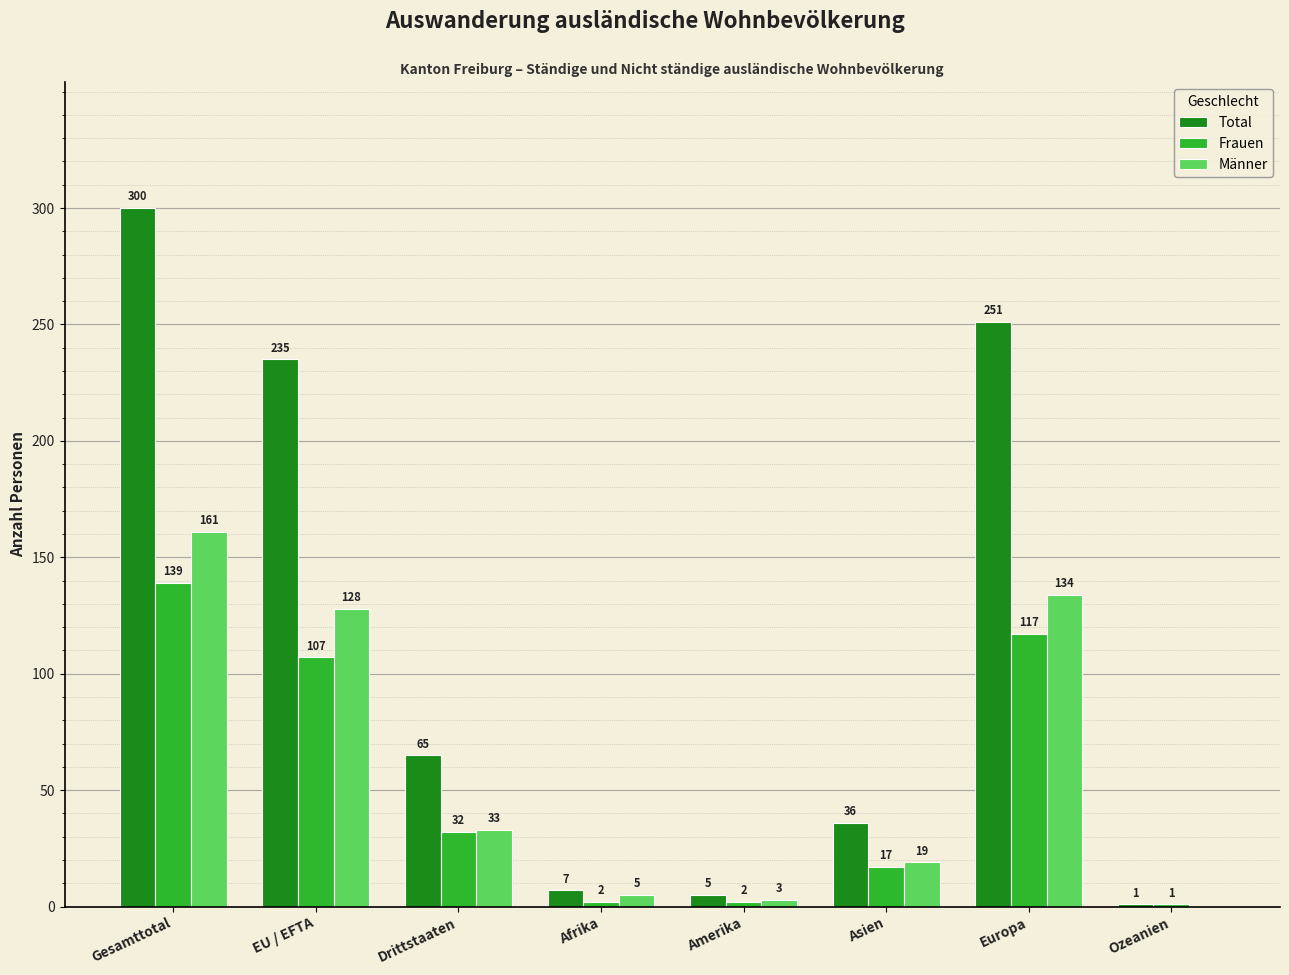

Which category has the highest value in the Total series?

Gesamttotal